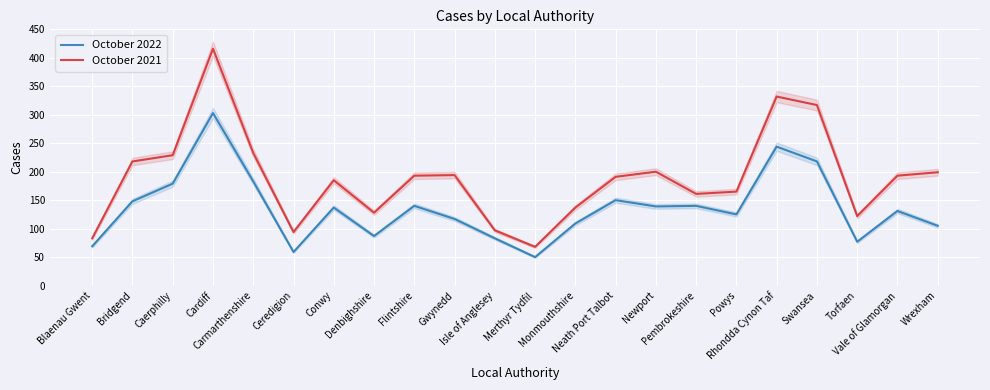

What is the label of the 7th point from the left?

Conwy